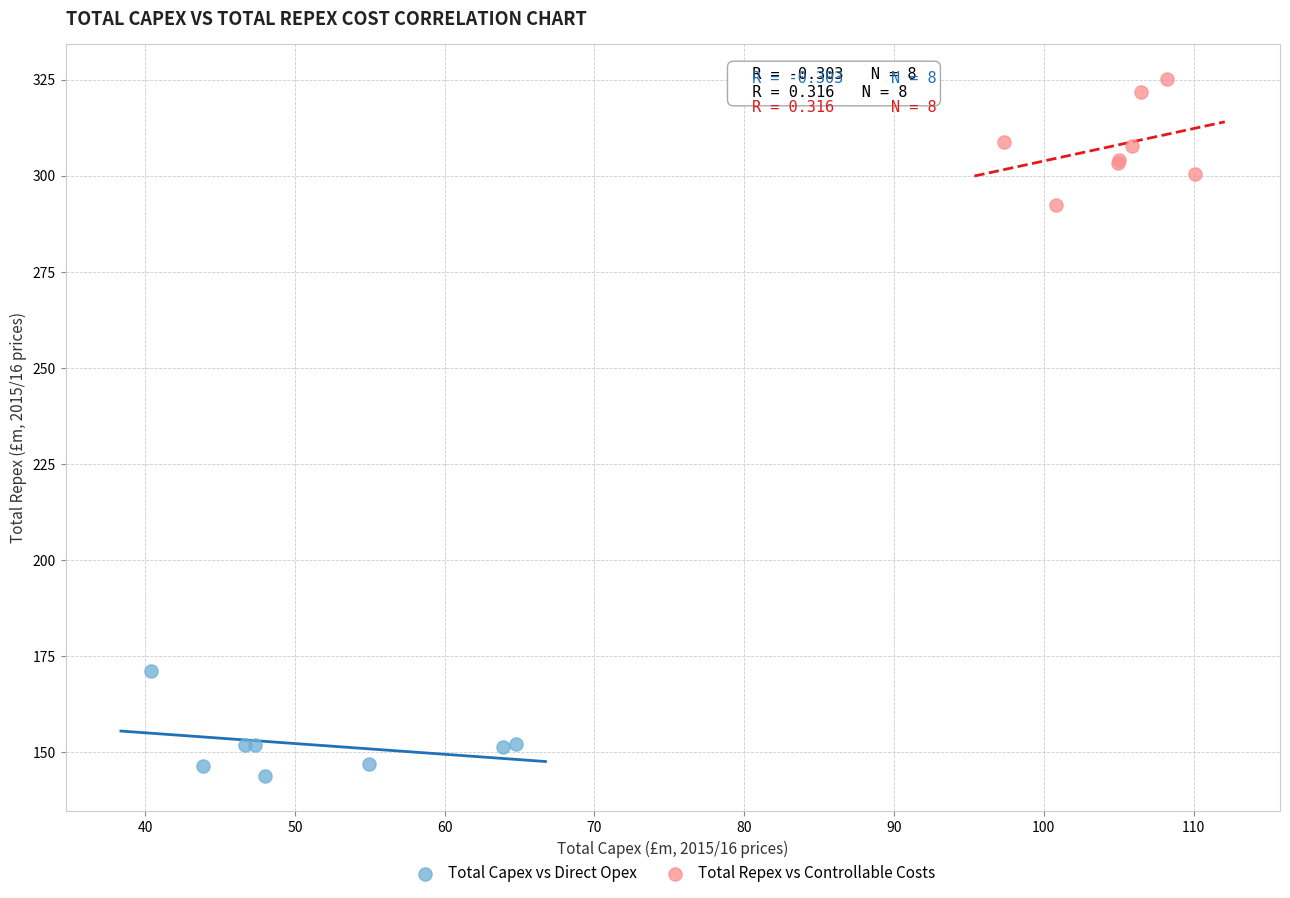

Which series reaches the minimum Y coordinate?

Total Capex vs Direct Opex